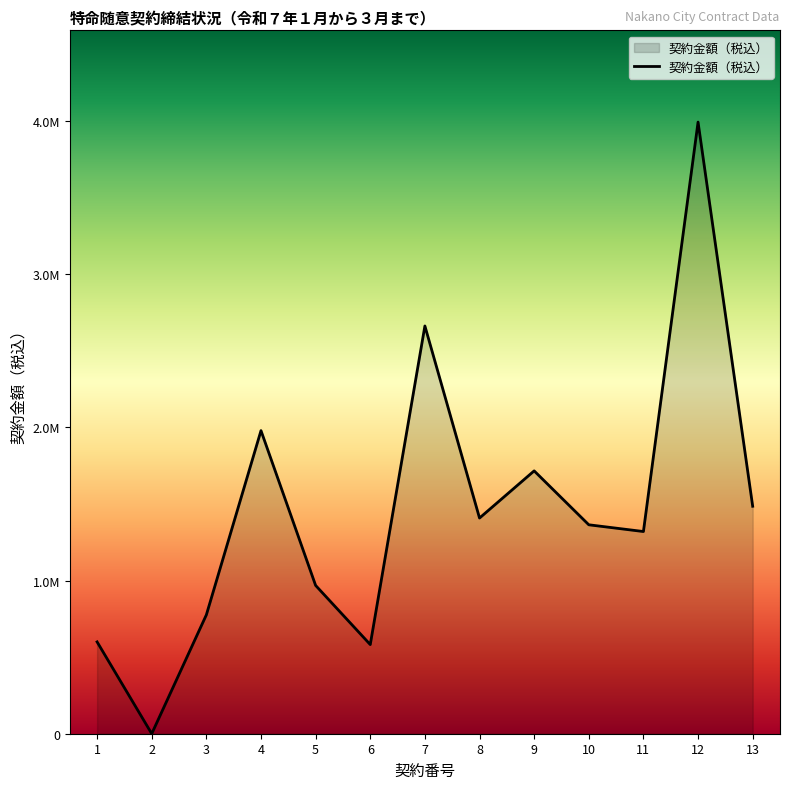

Approximately how many times larger is the value at 5 compared to 9?

0.6